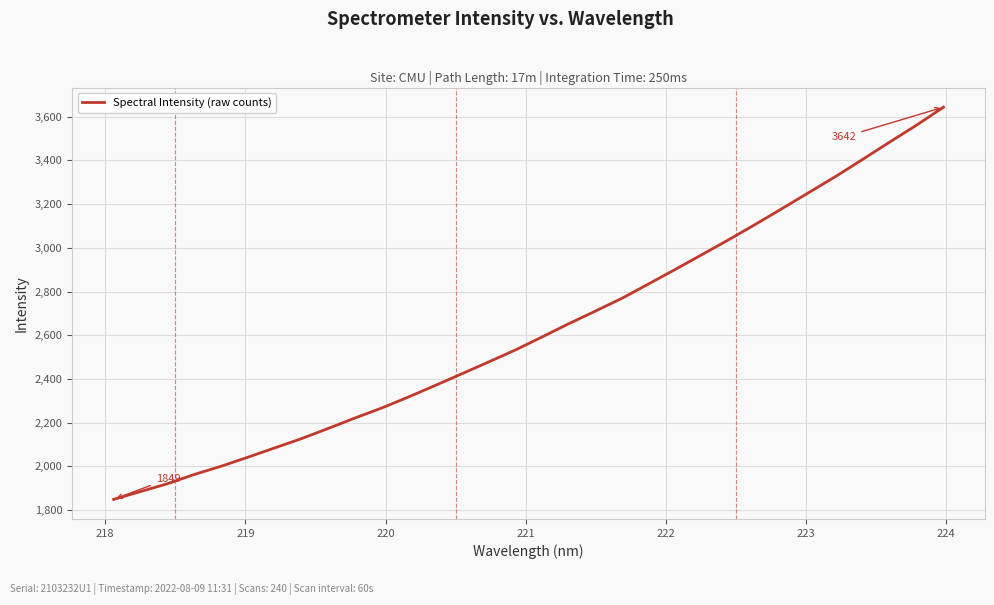

What is the minimum value shown in the chart?

1849.5